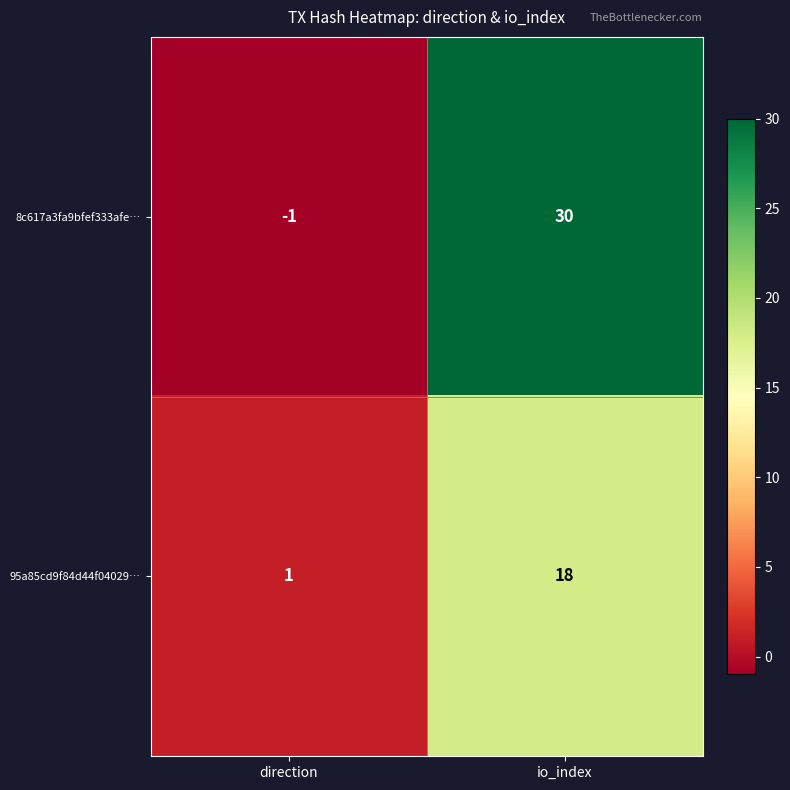

What is the difference between the 8c617a3fa9bfef333afe… values at direction and io_index?

31